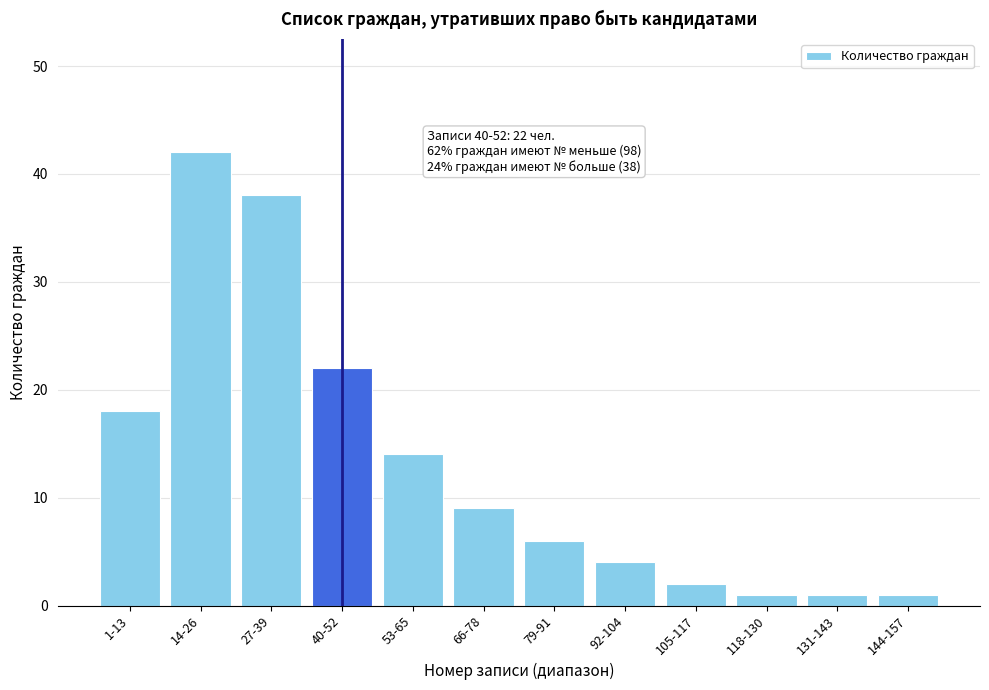

Reading left to right, extract all data points from this chart.

1-13=18	14-26=42	27-39=38	40-52=22	53-65=14	66-78=9	79-91=6	92-104=4	105-117=2	118-130=1	131-143=1	144-157=1